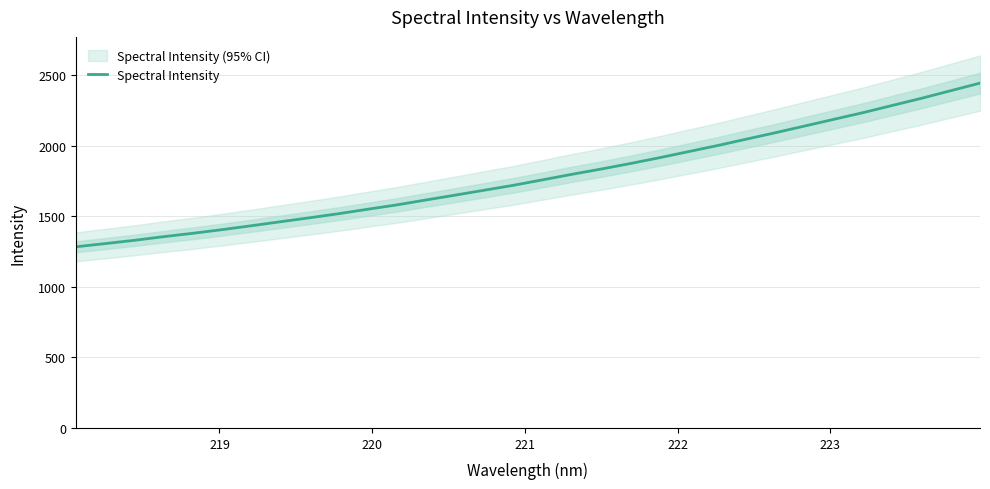

Reading left to right, list all the values displayed in this chart.

1282.9	1305.5	1328.7	1354.5	1378.4	1404.2	1431.7	1460.1	1488.3	1517.3	1549.0	1579.8	1614.7	1649.0	1683.9	1718.8	1757.4	1796.4	1833.5	1872.6	1913.8	1957.1	2000.2	2046.2	2091.8	2139.2	2186.5	2233.7	2284.6	2335.1	2388.7	2442.3